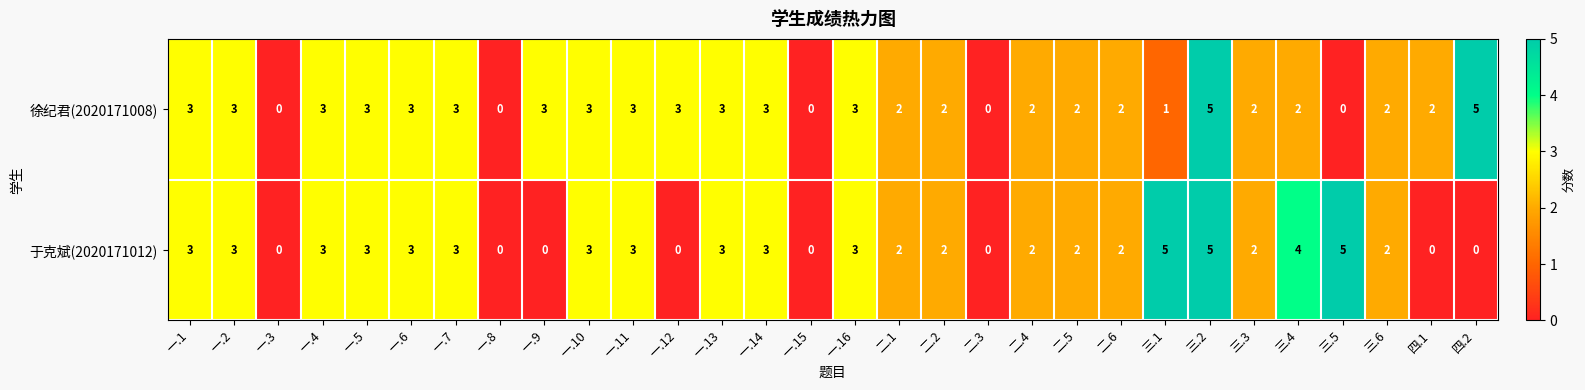

How many series are shown in this chart?

2